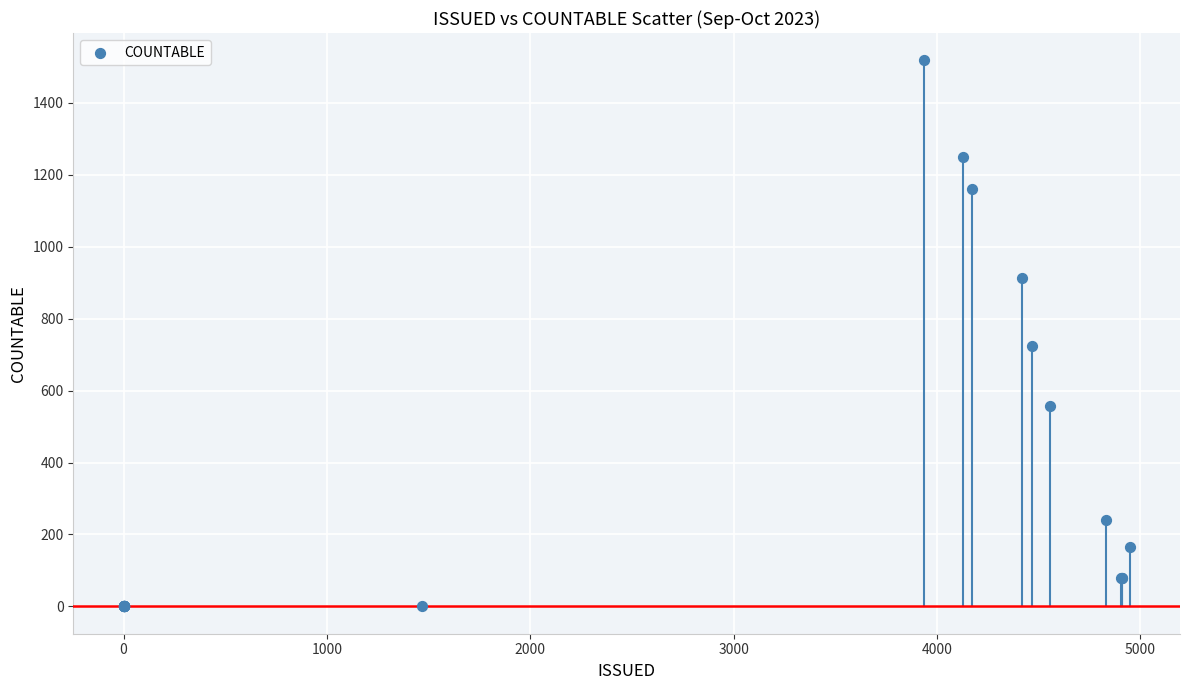

What Y value in the scatter plot is closest to 759?

725